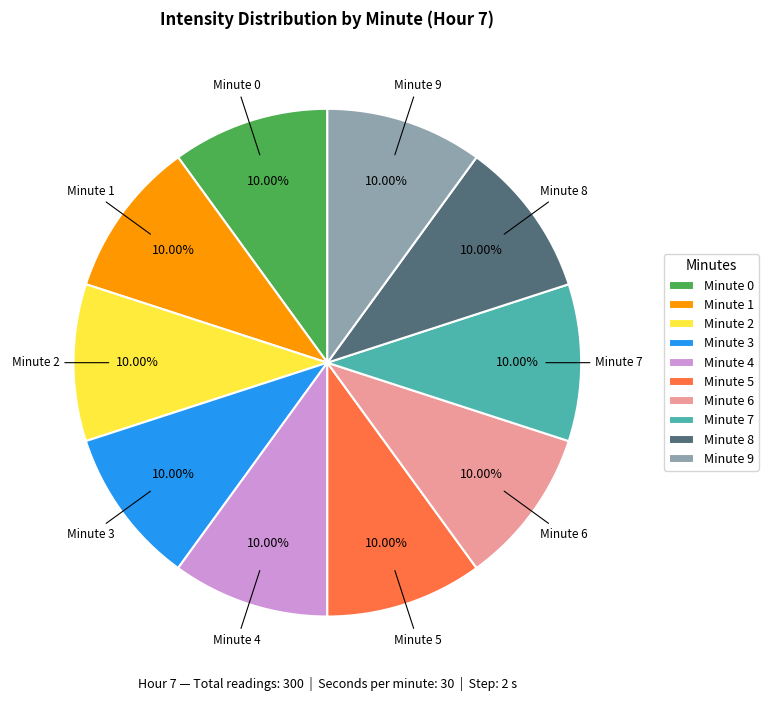

Count the number of slices in the pie.

10